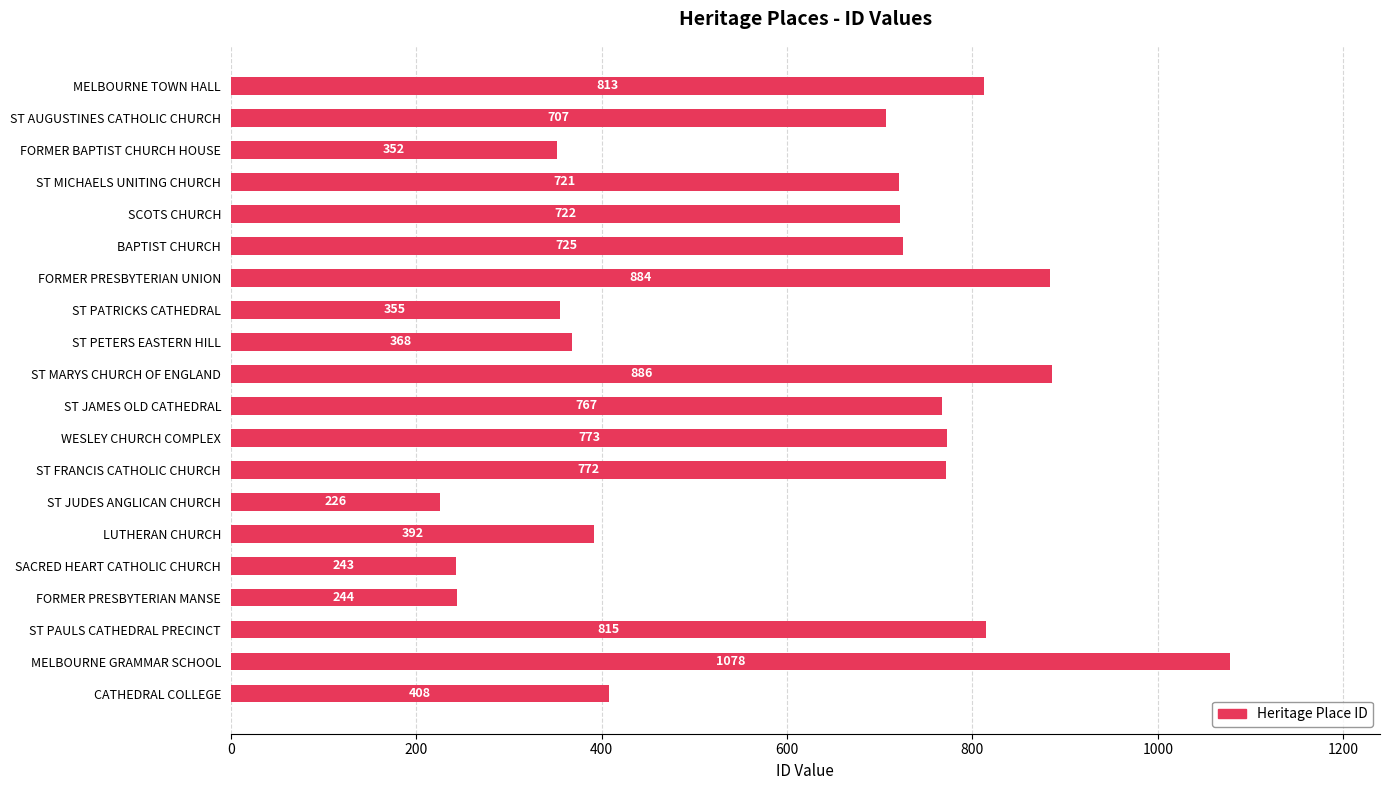

What is the label of the 12th bar from the bottom?

ST PETERS EASTERN HILL